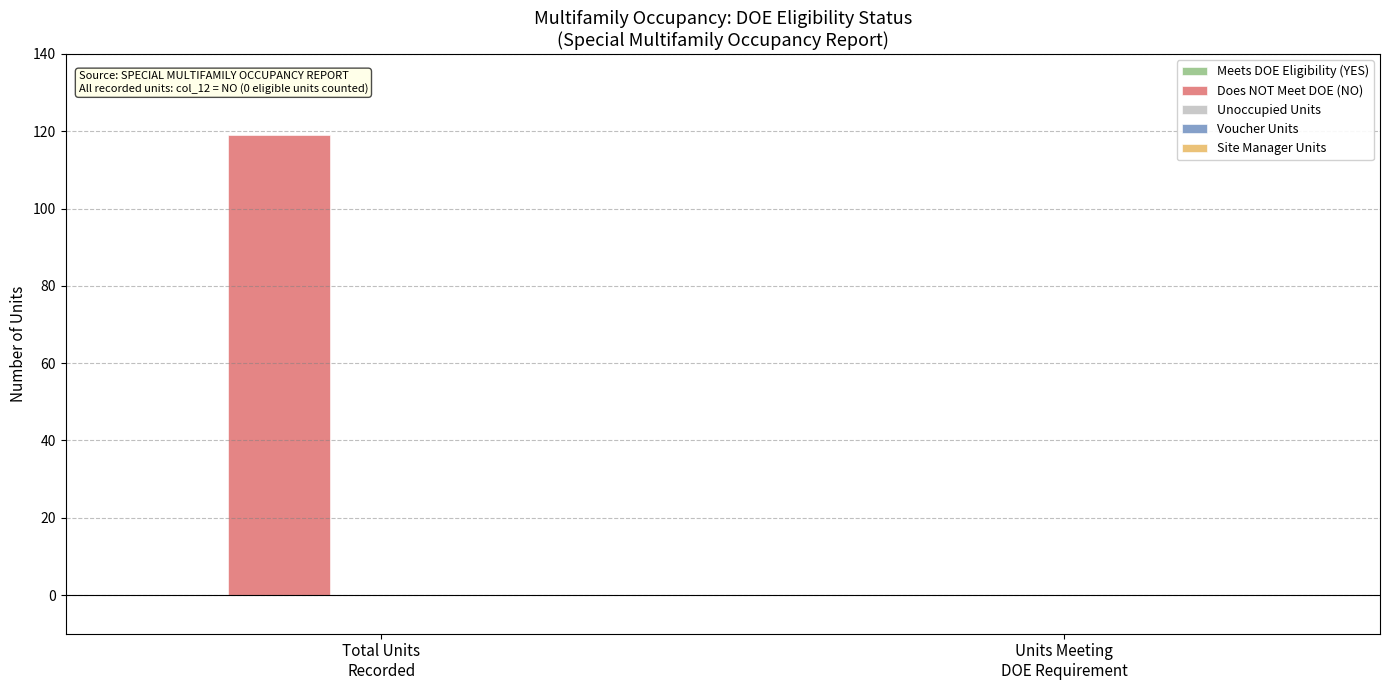

Are the bars horizontal?

No